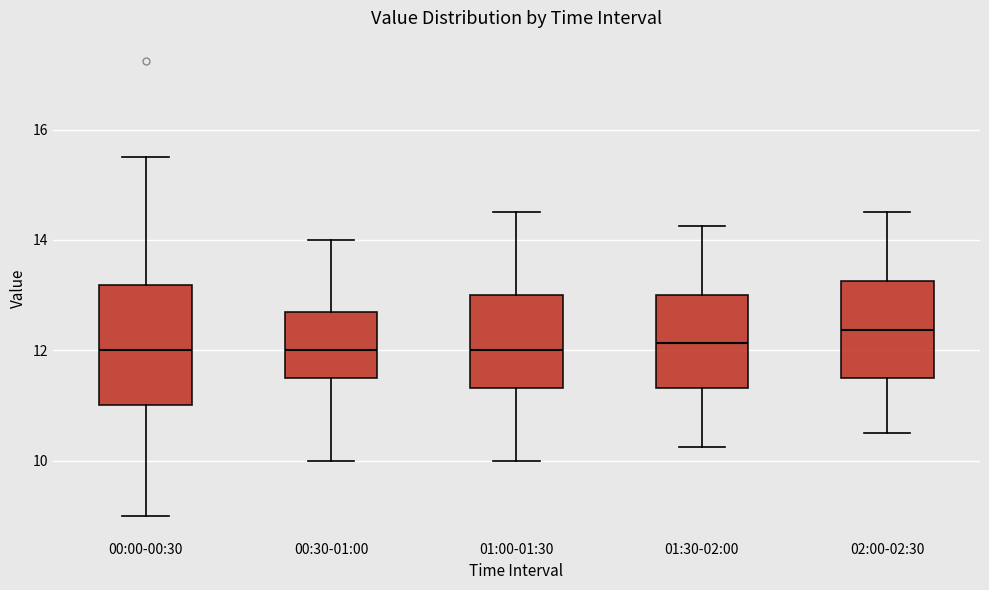

Reading left to right, transcribe this box plot: for each box, give where its median line is, the range the box spans, and where its two whiskers end, as read against the y-axis. The values are not printed on the chart, so give them approximately, as read against the axis.

00:00-00:30: median 12.0, box 11.0 to 13.2, whiskers 9.0 to 15.6
00:30-01:00: median 12.0, box 11.6 to 12.6, whiskers 10.0 to 14.0
01:00-01:30: median 12.0, box 11.4 to 13.0, whiskers 10.0 to 14.6
01:30-02:00: median 12.2, box 11.4 to 13.0, whiskers 10.2 to 14.2
02:00-02:30: median 12.4, box 11.6 to 13.2, whiskers 10.6 to 14.6